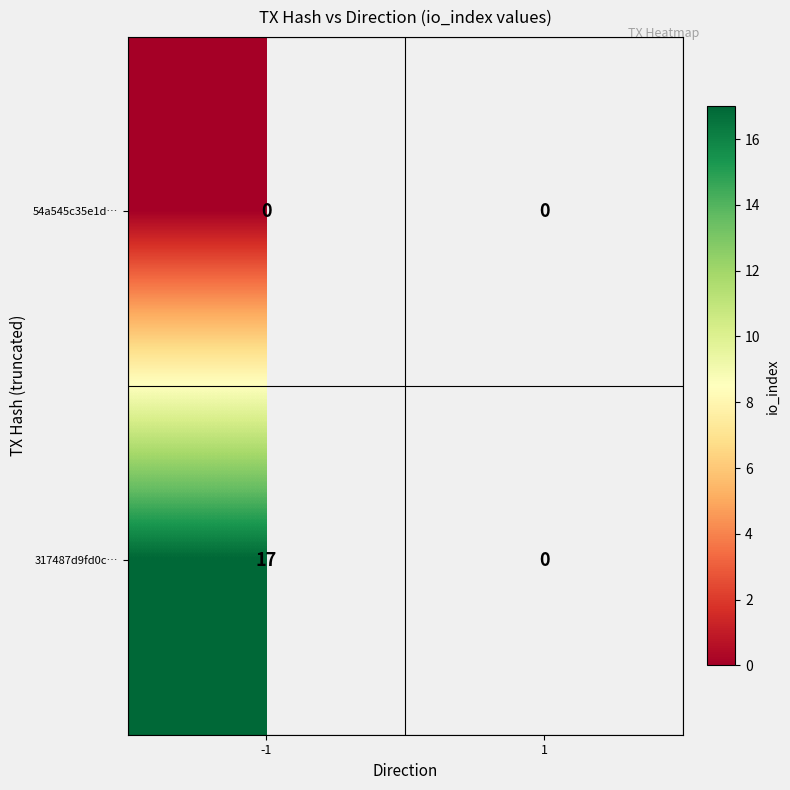

True or false: 317487d9fd0c… has a value of 6 at -1.

False